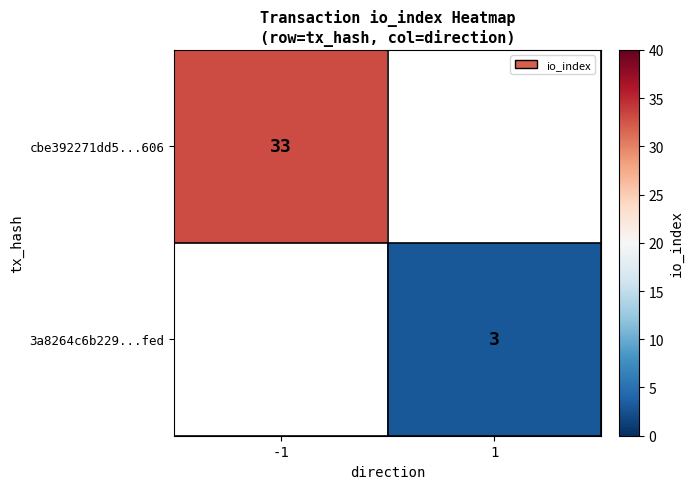

Is it true that cbe392271dd5...606 equals 33 at -1?

True